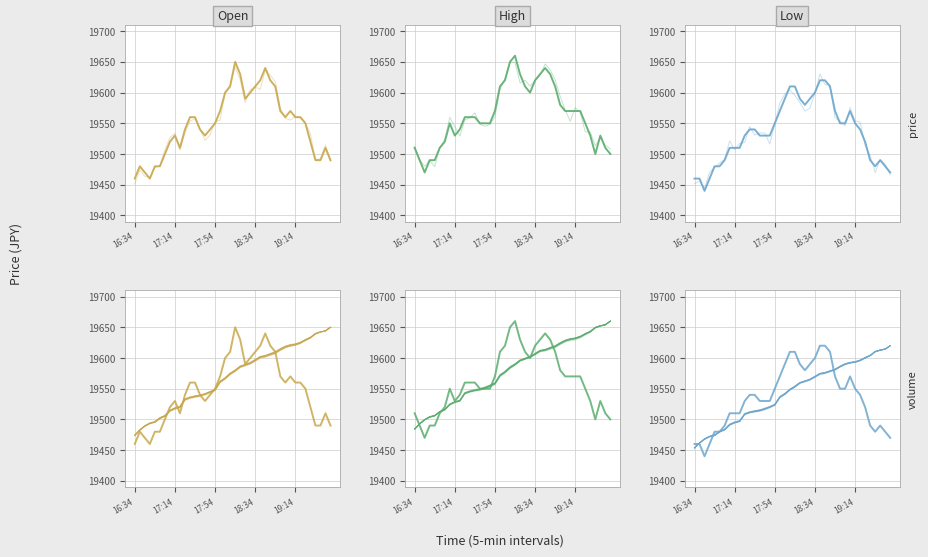

What is the average value of the Low series?

19535.0